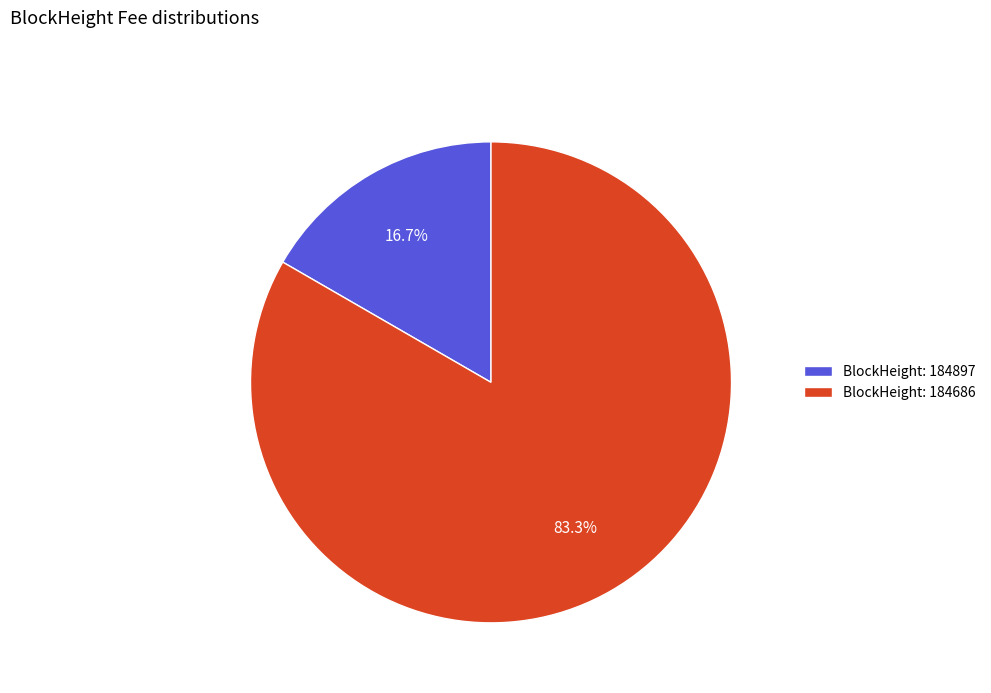

Which category accounts for the majority?

BlockHeight: 184686